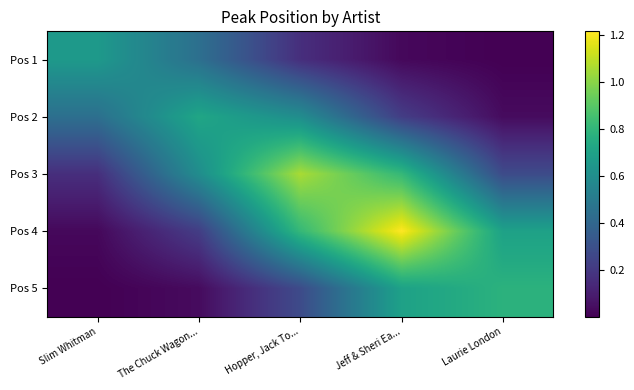

Reading left to right, extract all data points from this chart.

Pos 1: Slim Whitman=0.7	The Chuck Wagon...=0.4	Hopper, Jack To...=0.2	Jeff & Sheri Ea...=0.0	Laurie London=0.0
Pos 2: Slim Whitman=0.4	The Chuck Wagon...=0.7	Hopper, Jack To...=0.6	Jeff & Sheri Ea...=0.2	Laurie London=0.0
Pos 3: Slim Whitman=0.2	The Chuck Wagon...=0.6	Hopper, Jack To...=1.1	Jeff & Sheri Ea...=0.8	Laurie London=0.3
Pos 4: Slim Whitman=0.0	The Chuck Wagon...=0.2	Hopper, Jack To...=0.8	Jeff & Sheri Ea...=1.2	Laurie London=0.7
Pos 5: Slim Whitman=0.0	The Chuck Wagon...=0.0	Hopper, Jack To...=0.3	Jeff & Sheri Ea...=0.7	Laurie London=0.8